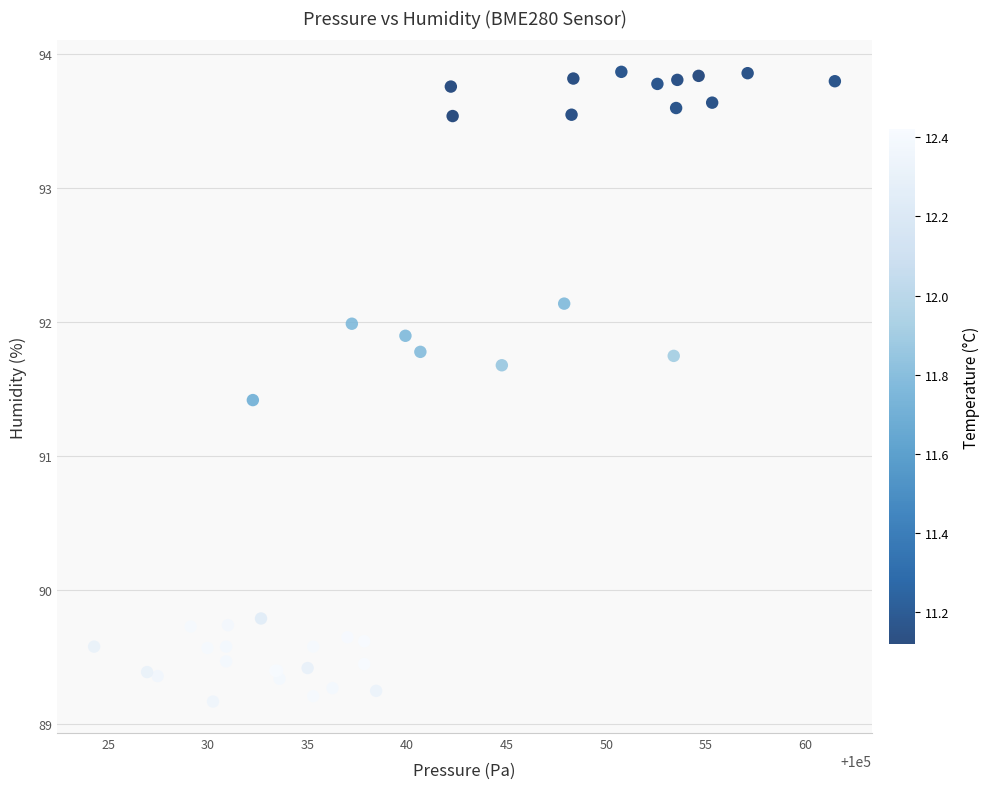

What Y value in the scatter plot is closest to 91?

91.4